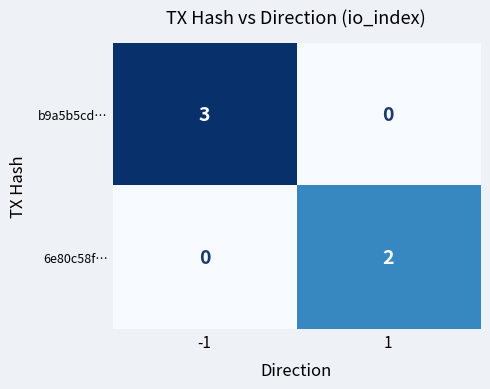

What is the spread (max minus min) of values at 1?

2